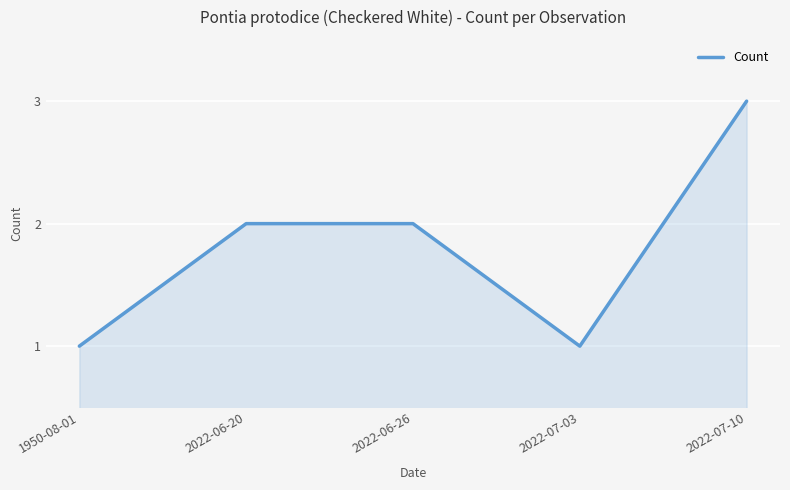

Which label corresponds to the largest value in the chart?

2022-07-10